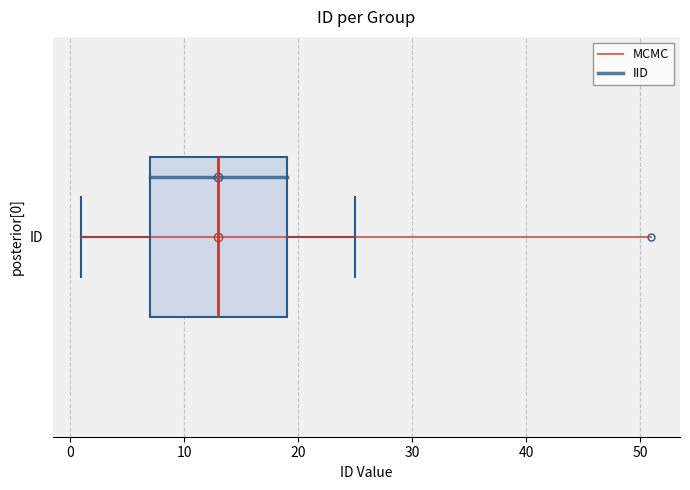

Transcribe this box plot: give where the median line is, the range the box spans, and where the two whiskers end, as read against the x-axis. The values are not printed on the chart, so give them approximately, as read against the axis.

median 13, box 7 to 19, whiskers 1 to 25